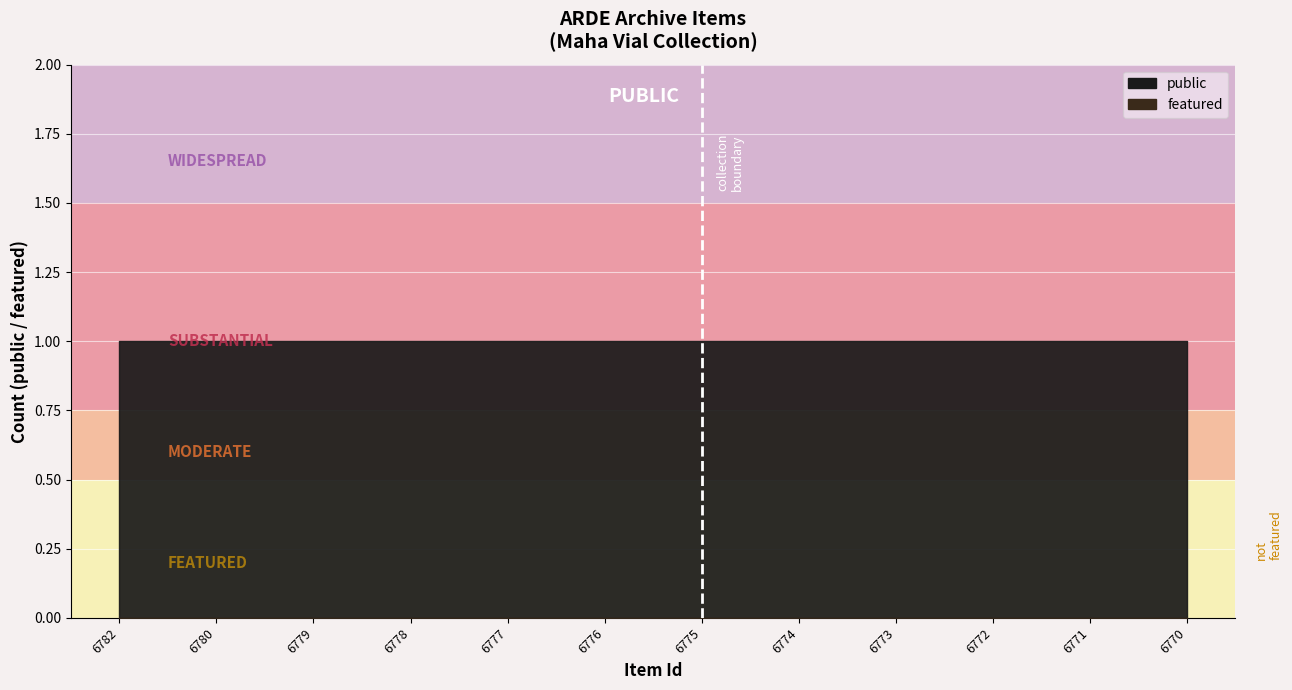

How many series are shown in this chart?

2